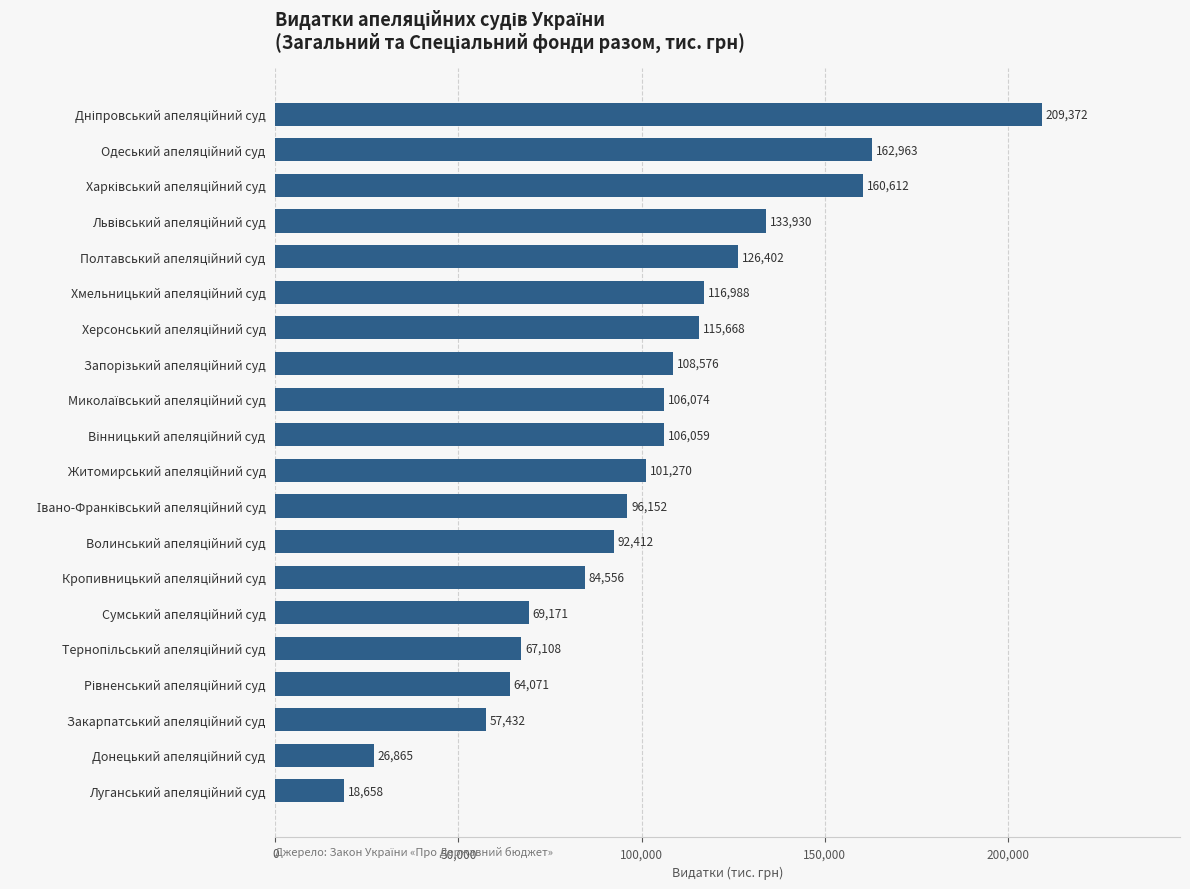

What is the greatest value displayed?

209371.9